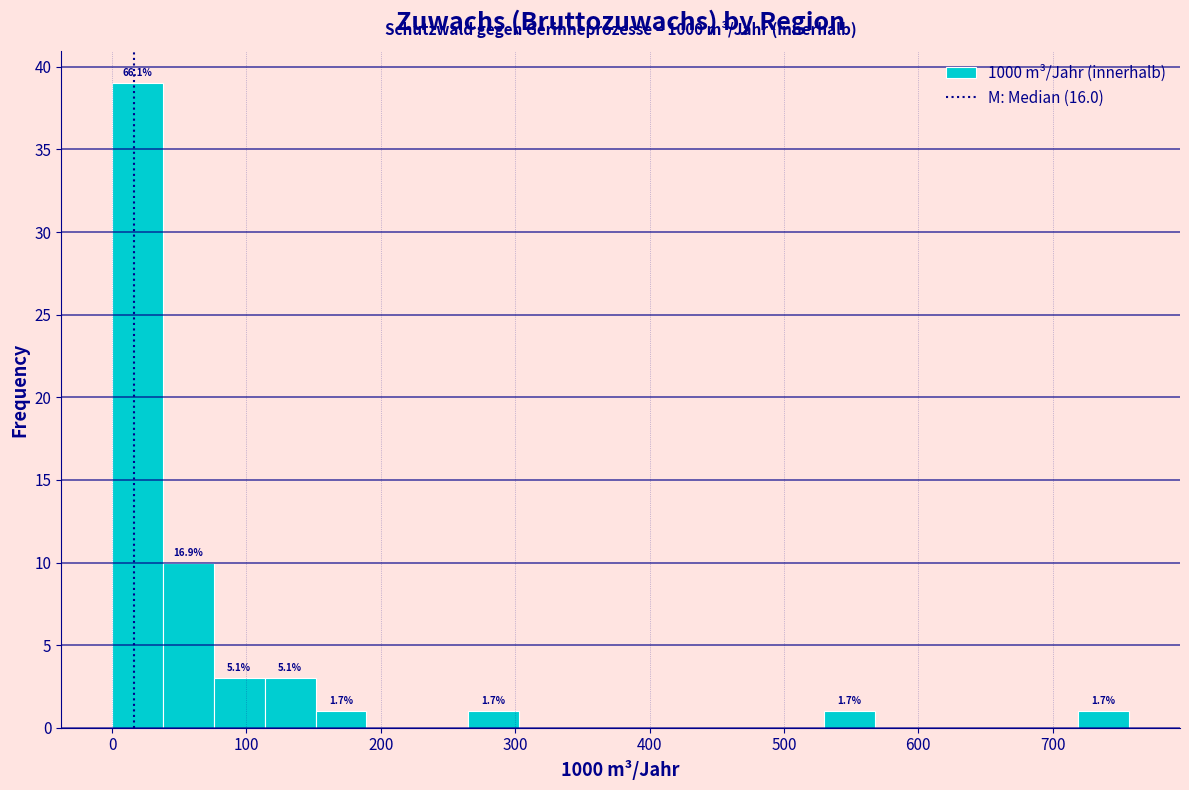

Around what value on the x-axis is the tallest bar? Give the approximate position of its centre, as read against the axis.

20